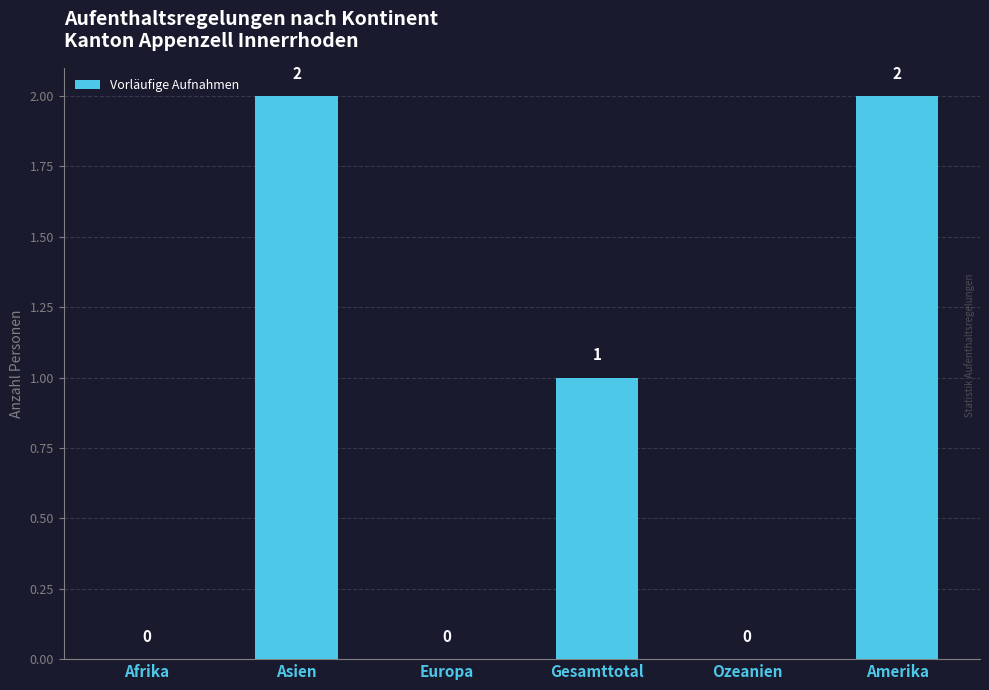

The value at Europa is -1. True or false?

False